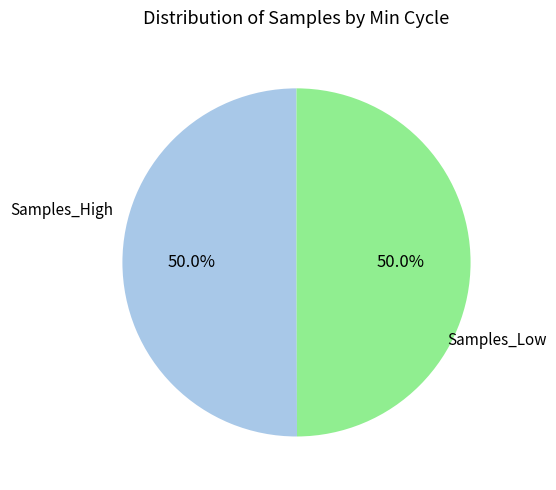

Count the number of slices in the pie.

2